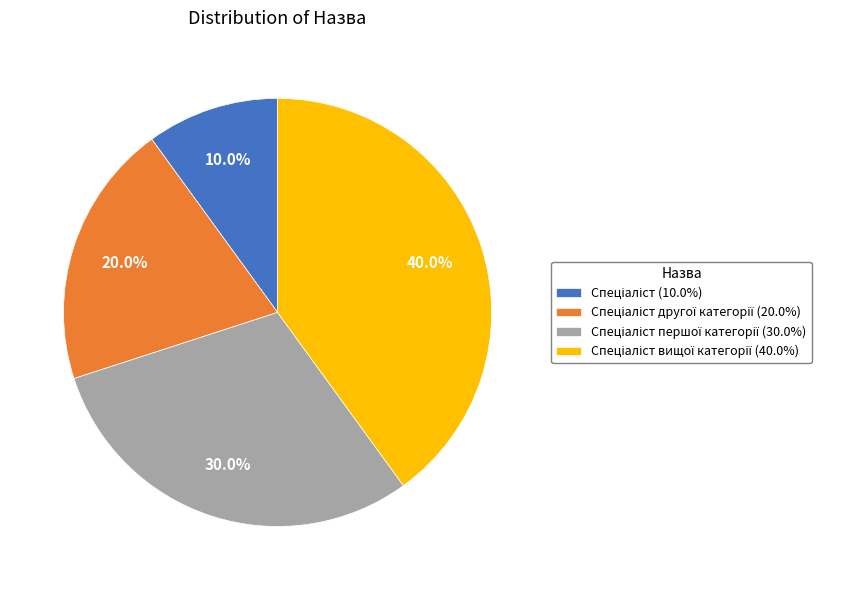

Is there any slice that represents more than half of the pie?

No